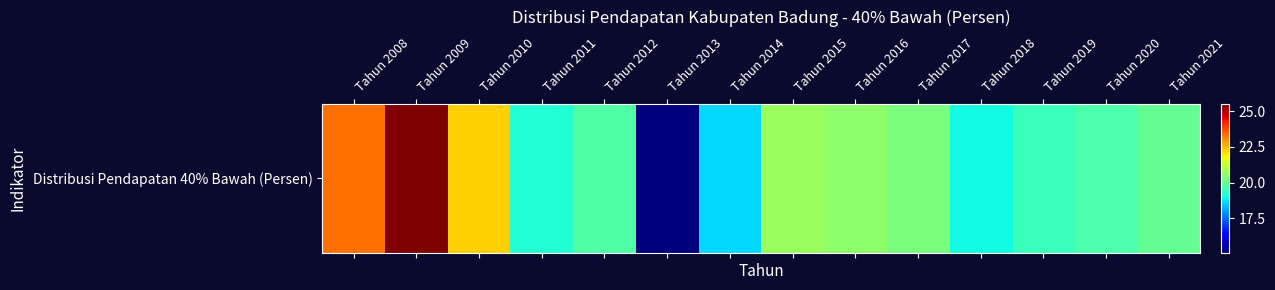

What is the ratio of the value at Tahun 2016 to the value at Tahun 2009?

0.8